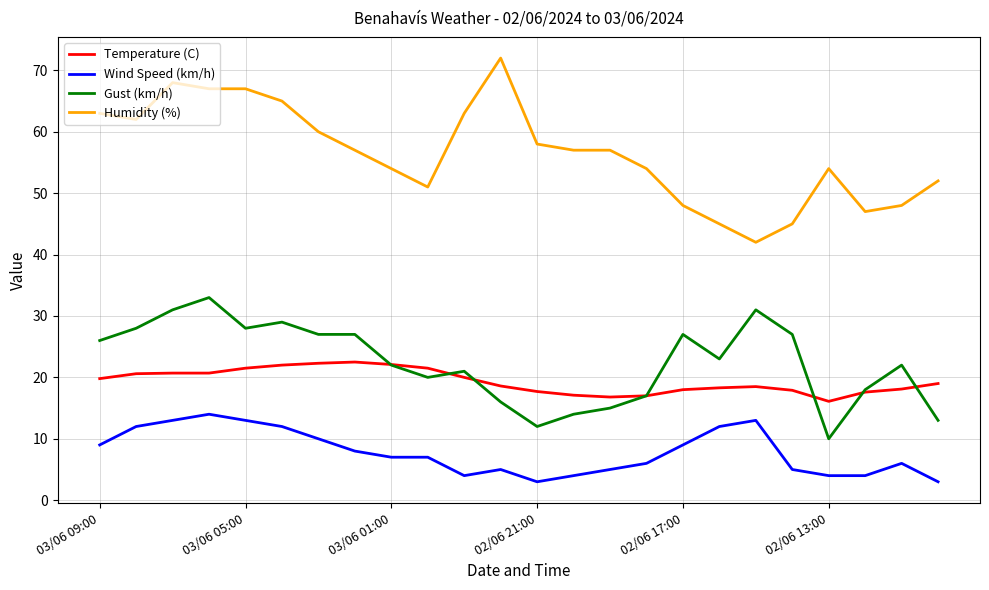

True or false: Wind Speed (km/h) and Humidity (%) intersect in this chart.

False